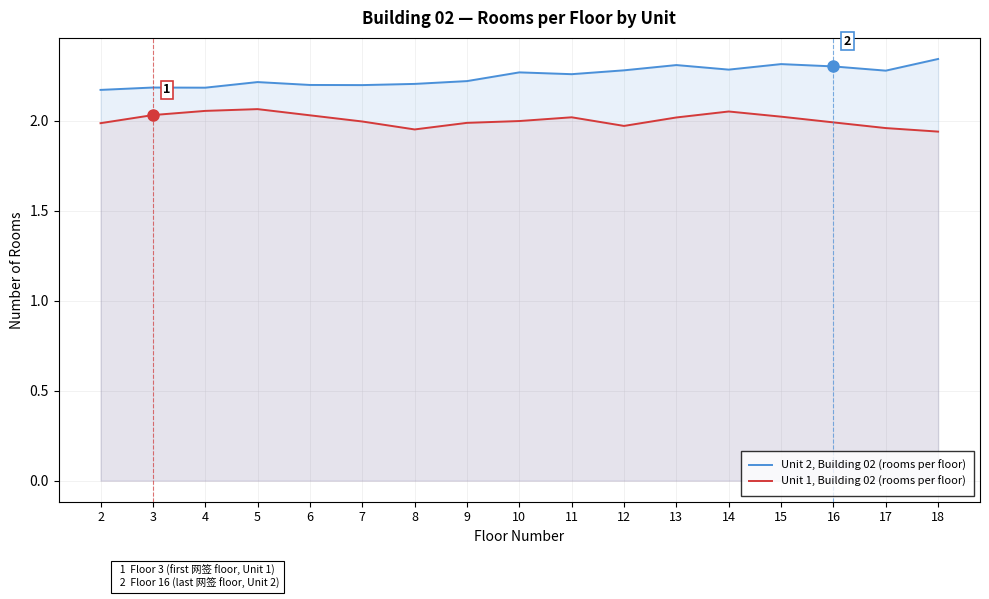

How many distinct data groups are displayed?

2